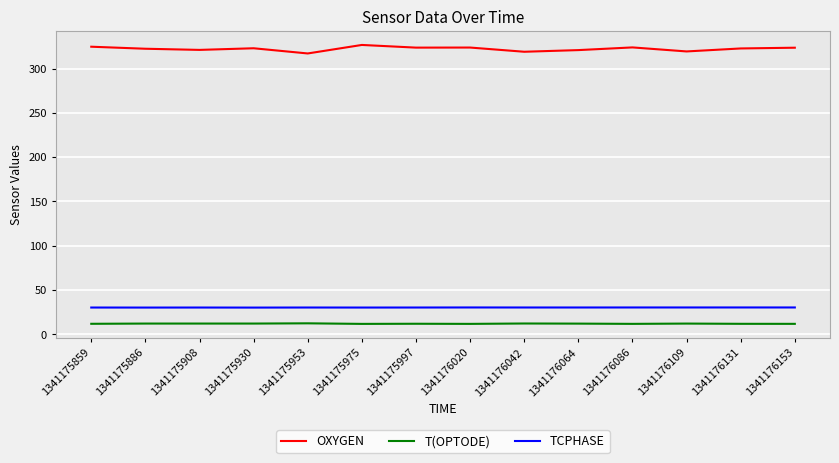

True or false: T(OPTODE) has a value of 12.1 at 1341176109.

True